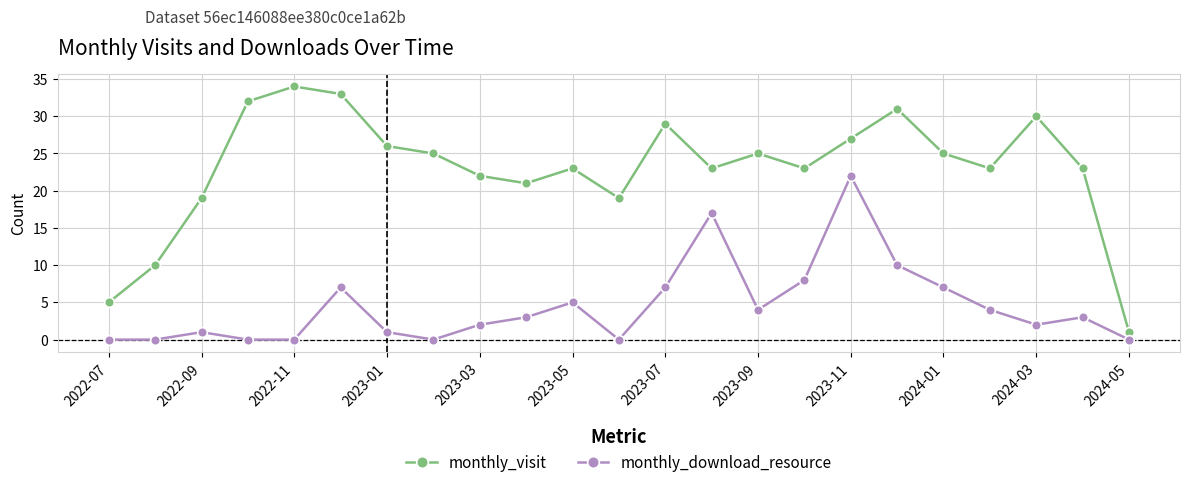

True or false: monthly_visit and monthly_download_resource cross at least once.

False